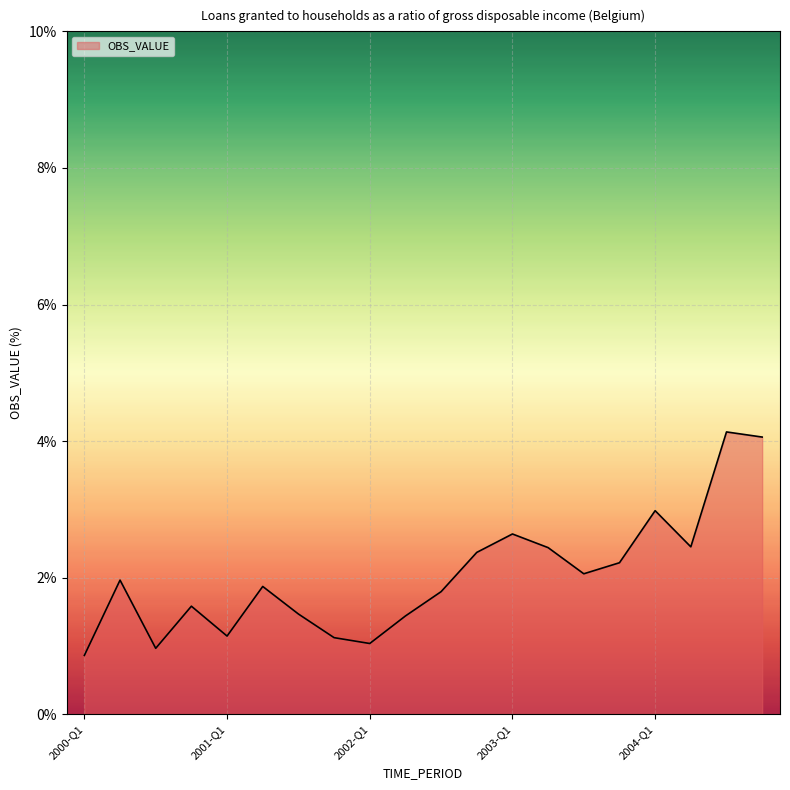

What is the smallest value displayed?

0.9